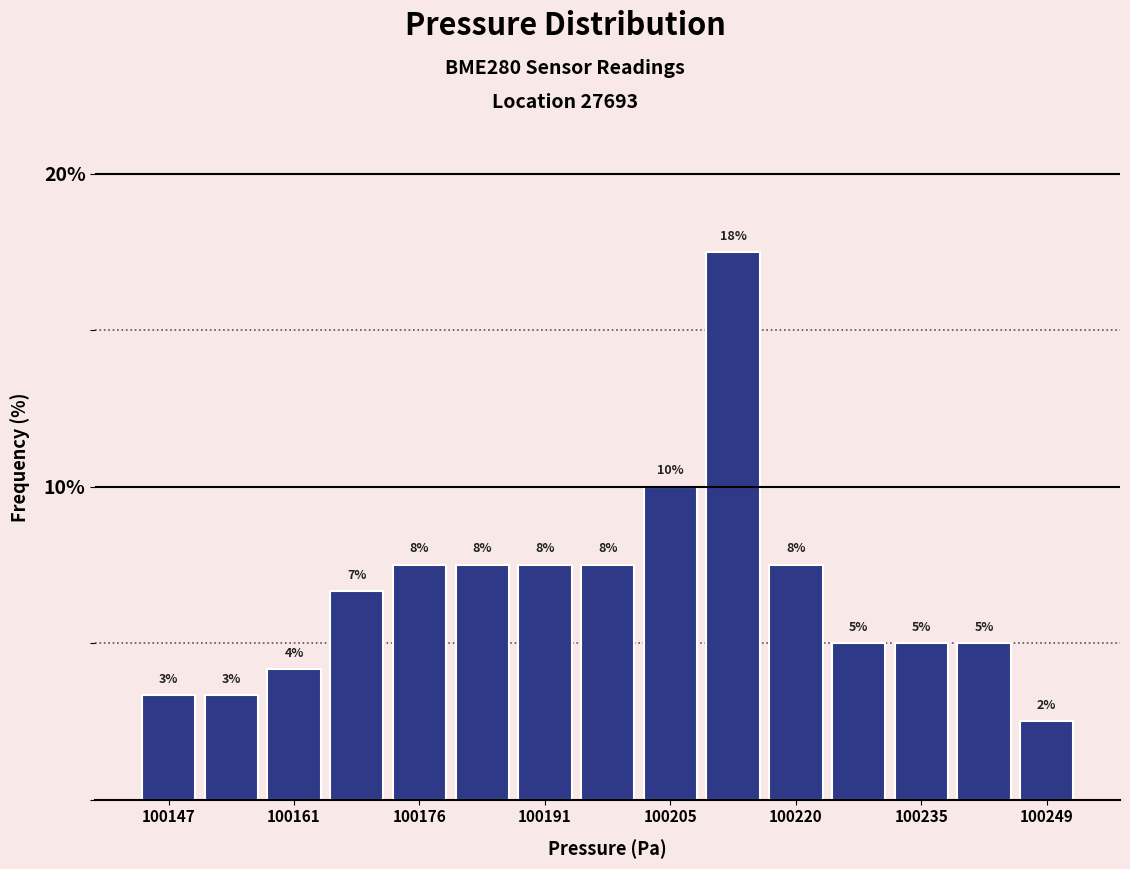

Read against the x-axis, roughly where is the centre of the tallest bar?

100212